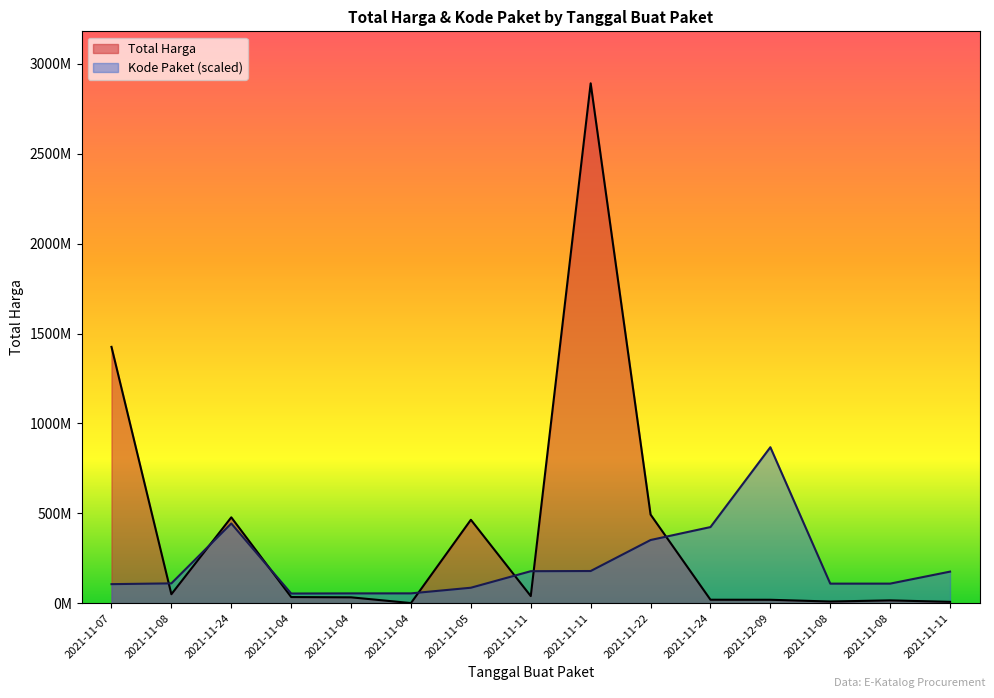

What is the difference between the Total Harga values at 2021-11-04 and 2021-11-08?

18486040.0